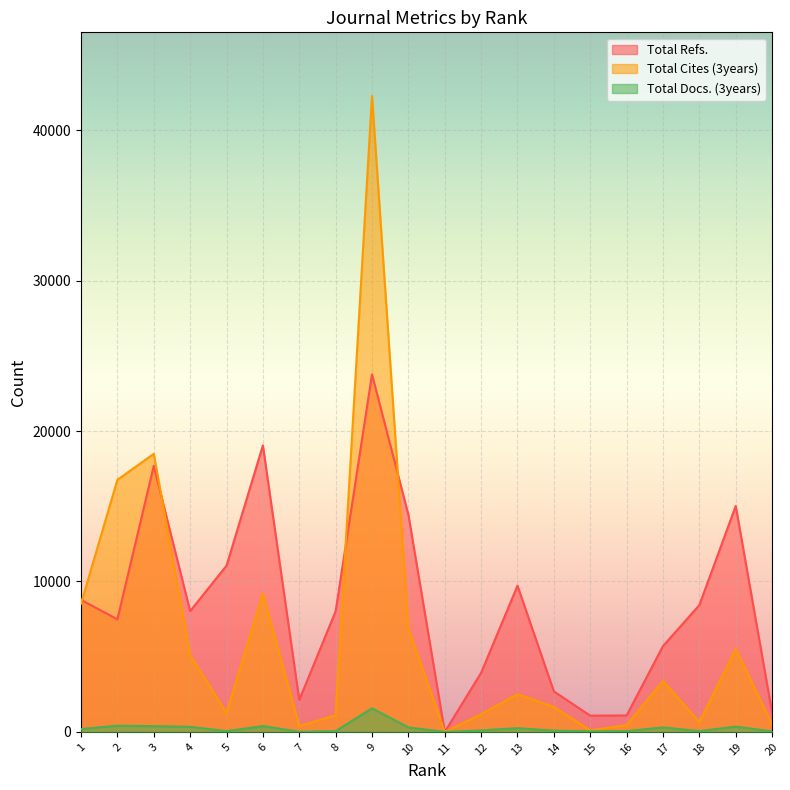

Which series has the largest total across all categories?

Total Refs.